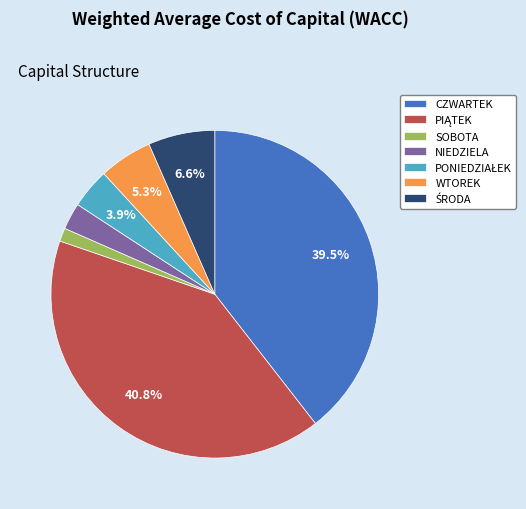

Does any single category account for the majority?

No